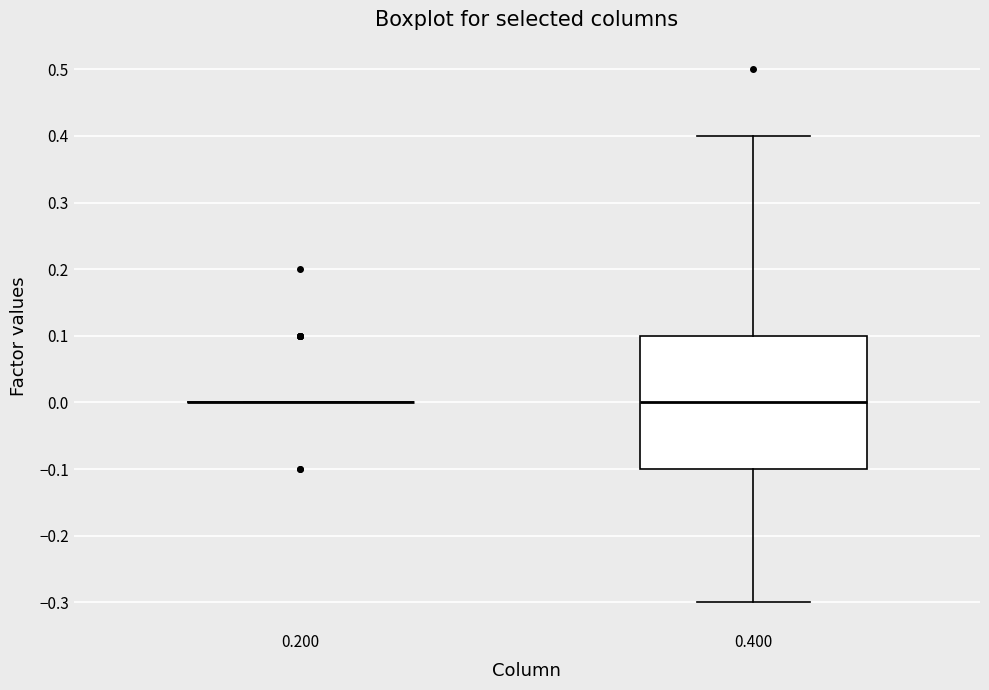

Comparing the boxes themselves (not the whiskers), which one is the tallest?

0.400